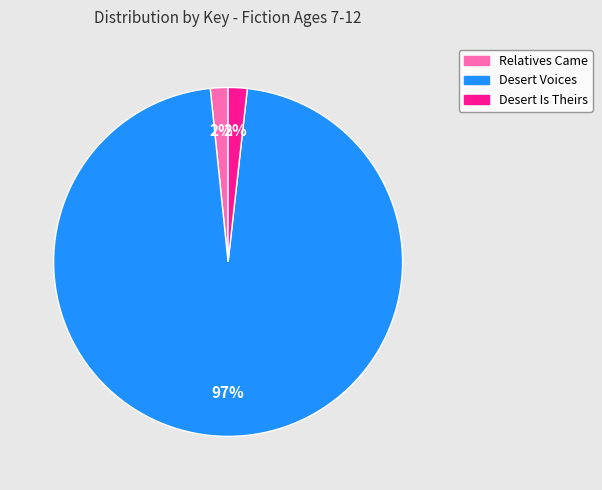

Do Desert Voices and Desert Is Theirs together represent more than half of the pie?

Yes